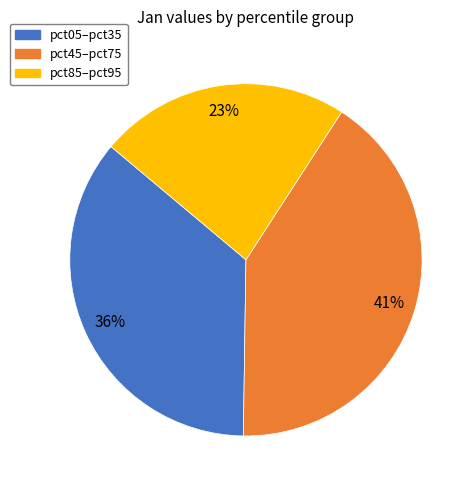

To the nearest percent, what is the average slice percentage?

33%